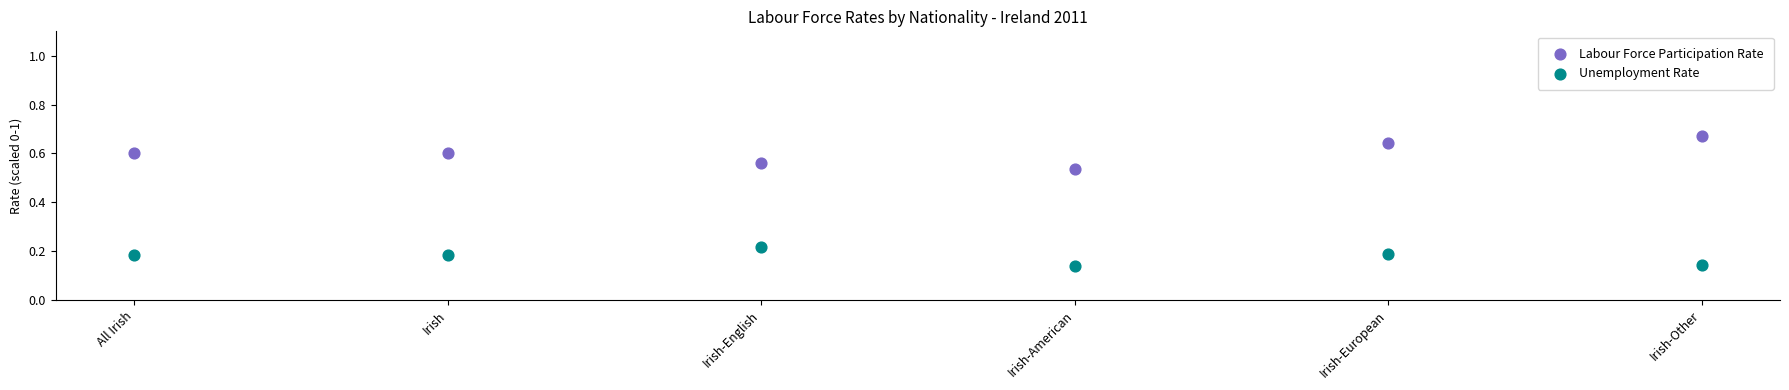

What are all the series names shown in the legend?

Labour Force Participation Rate, Unemployment Rate